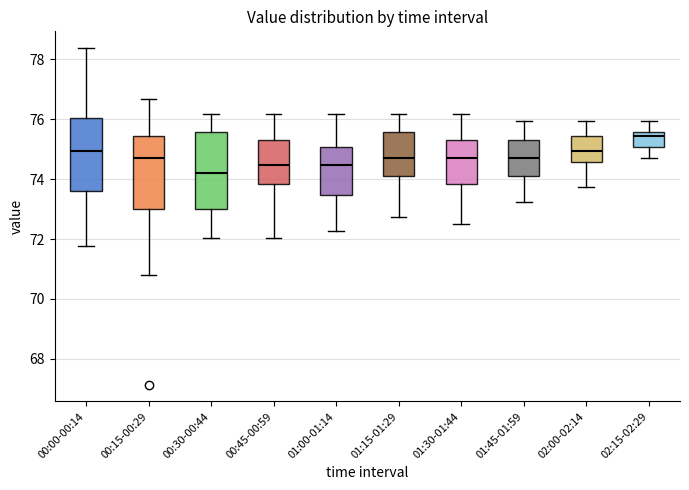

Where is the lower edge of the box for 01:15-01:29 on the y-axis? The values are not printed on the chart, so give them approximately, as read against the axis.

74.0